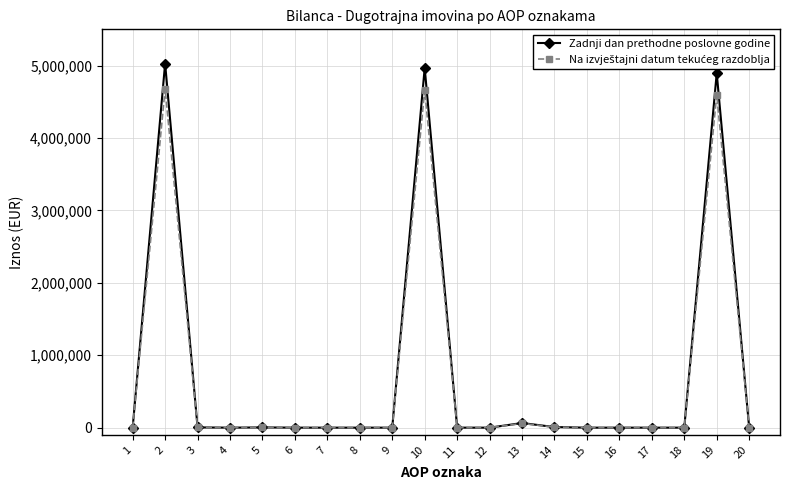

True or false: Zadnji dan prethodne poslovne godine has more than 1 interior local peaks.

True